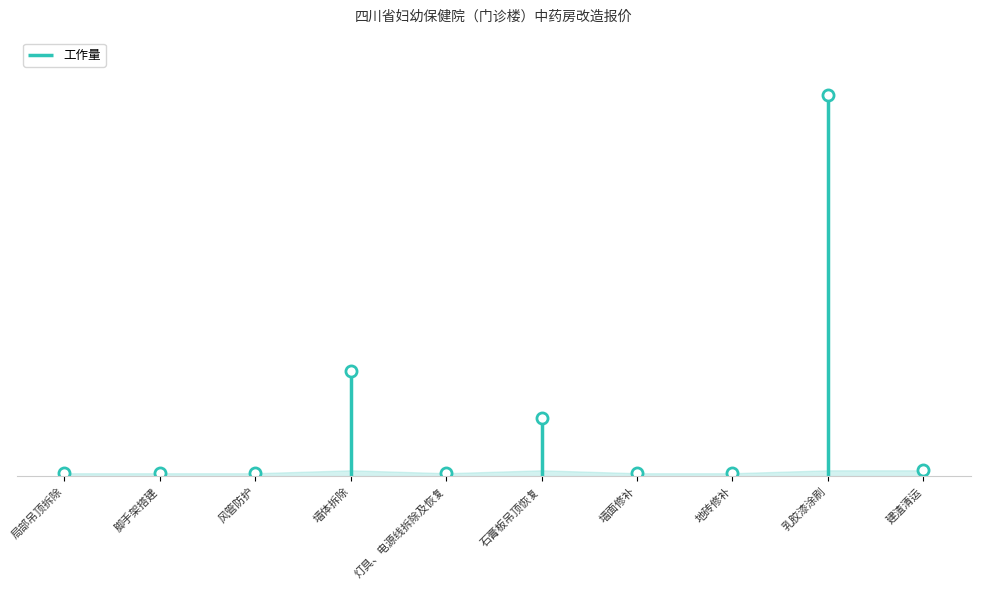

What is the maximum value shown in the chart?

130